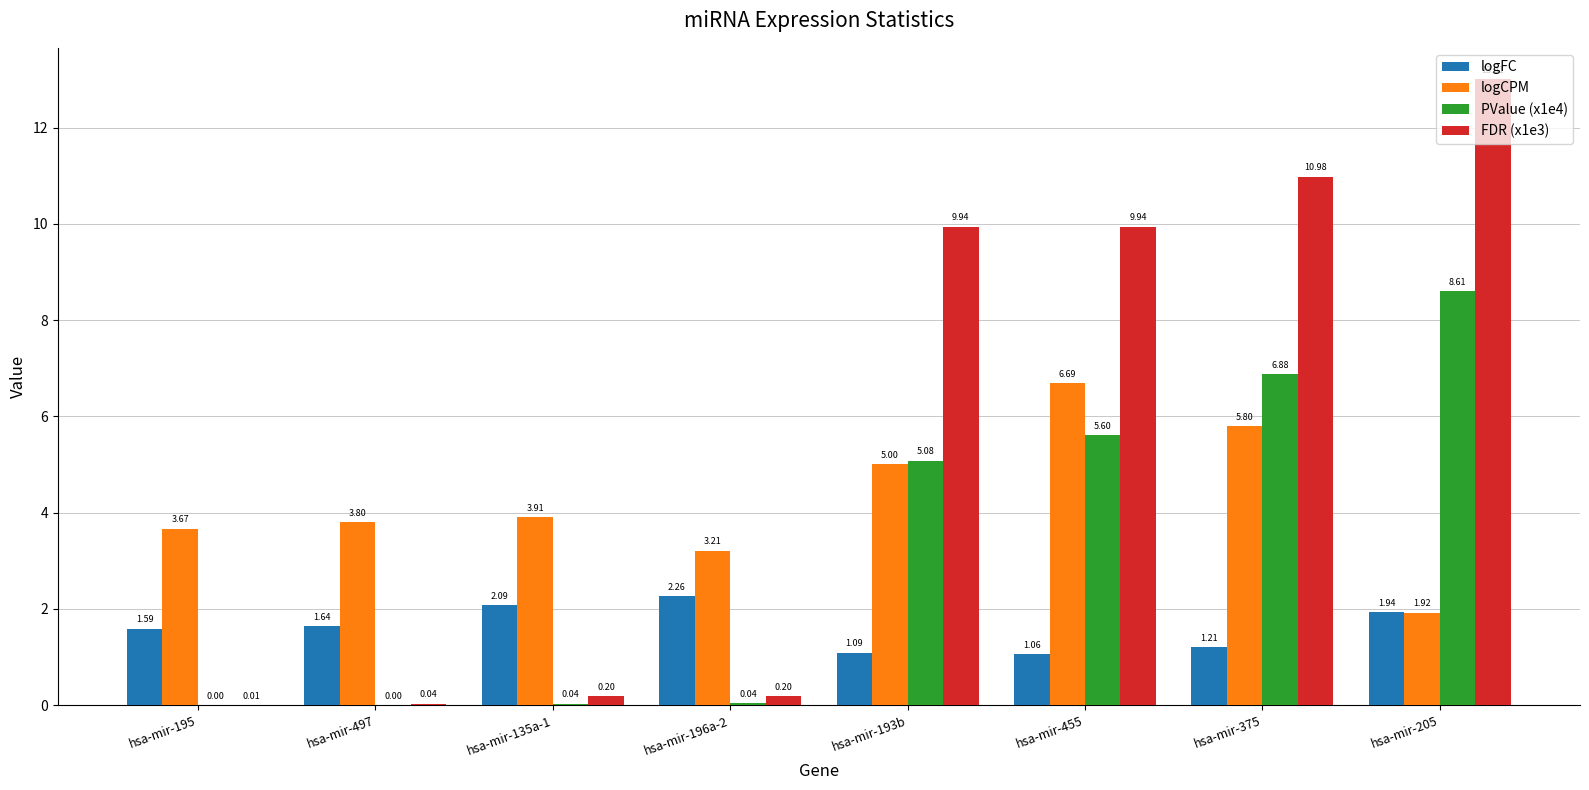

What is the sum of all FDR (x1e3) values?

44.3